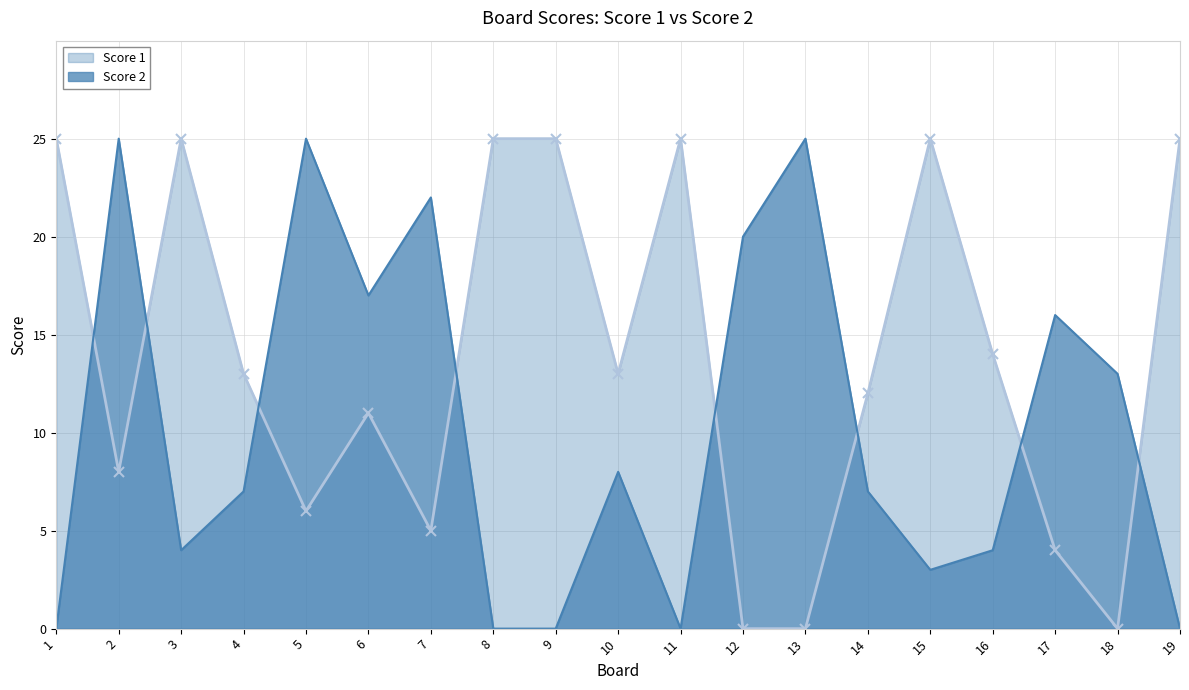

Where is the first local minimum for Score 2?

3